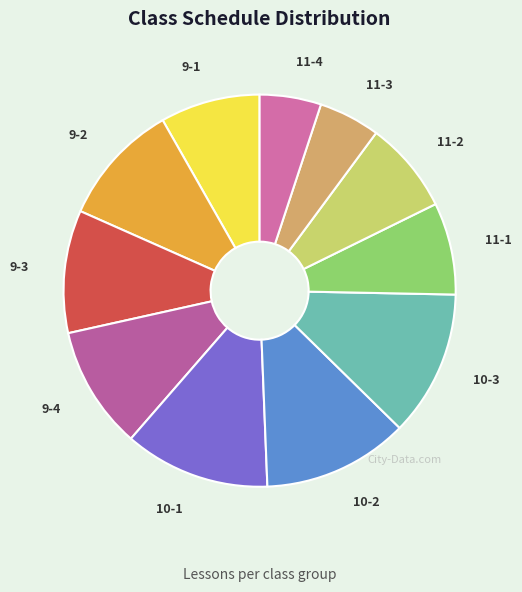

Count the number of slices in the pie.

11